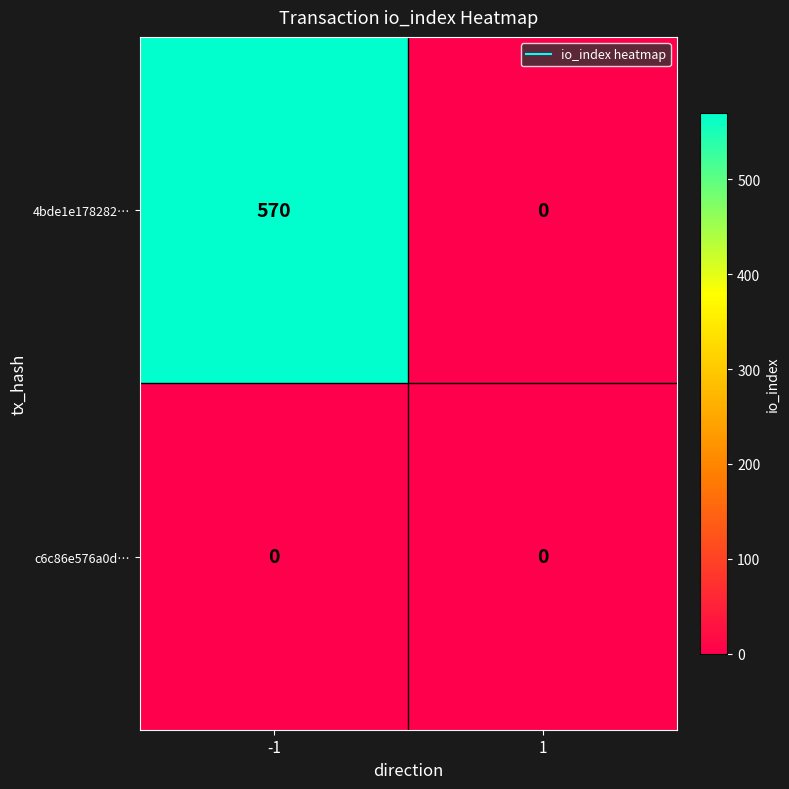

Rank the series by their maximum value, from highest to lowest.

4bde1e178282…, c6c86e576a0d…